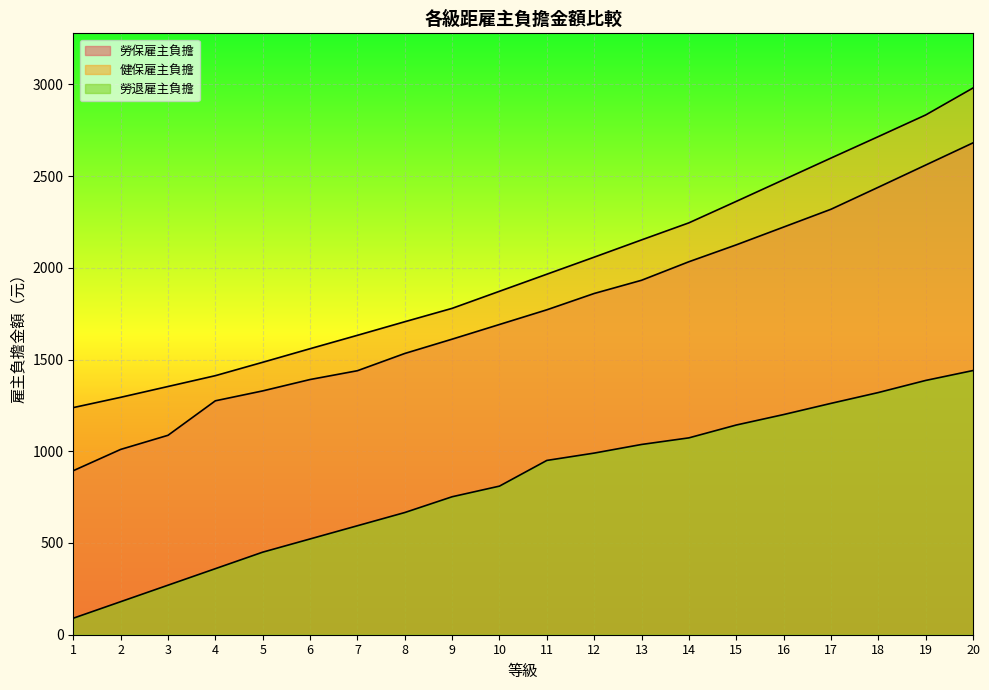

What is the spread (max minus min) of values at 9?

1027